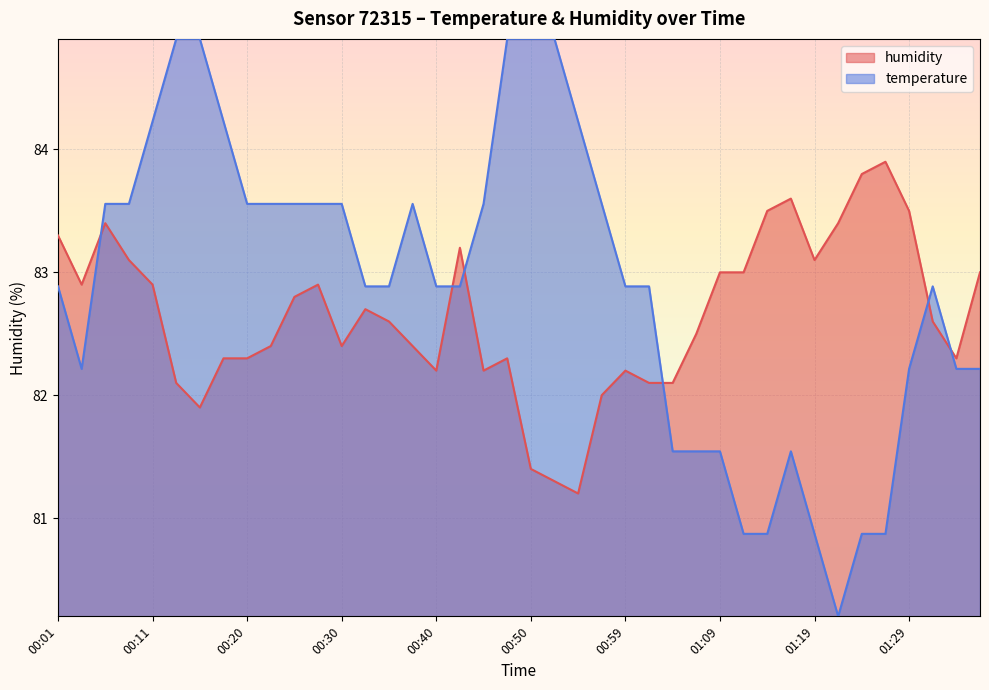

Which has a higher value, 00:11 or 00:16?

00:11